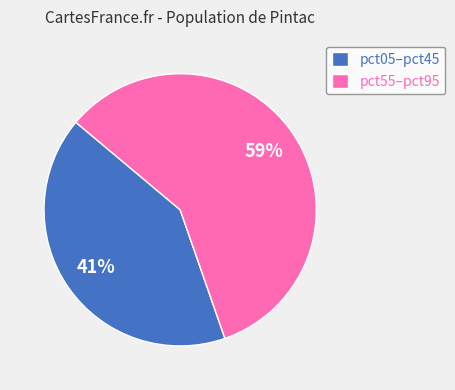

To the nearest percent, what is the average slice percentage?

50%